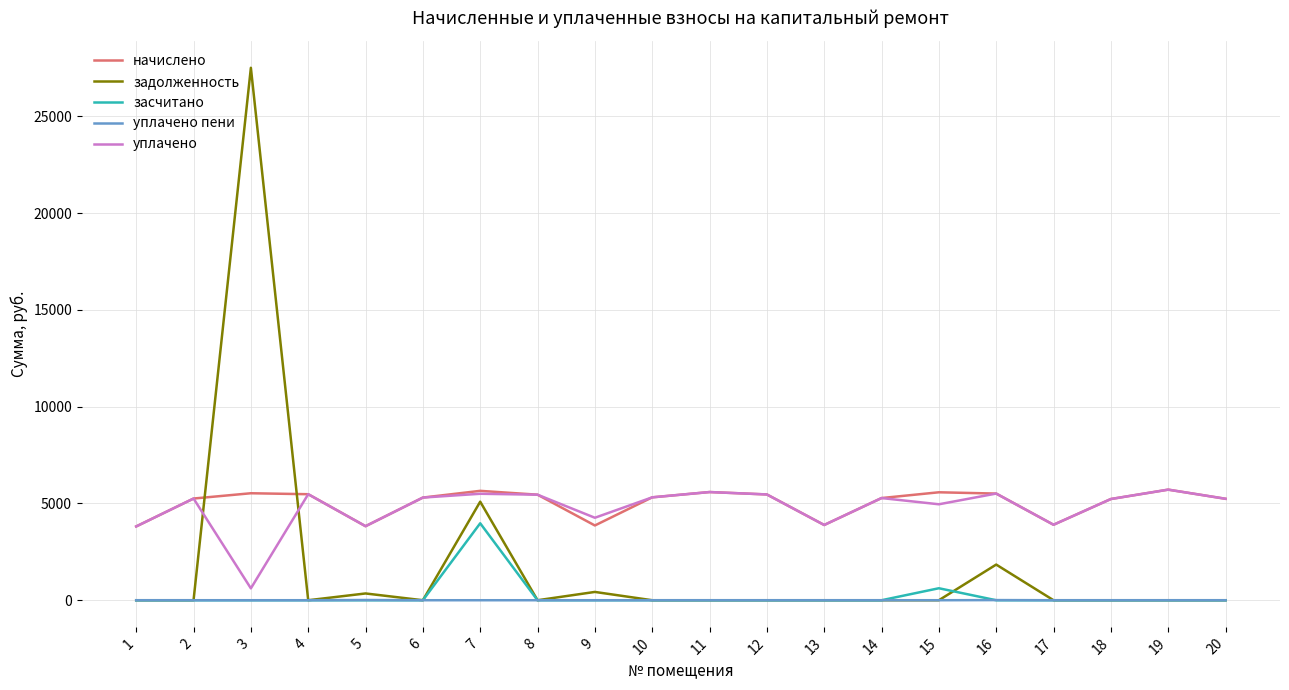

Which series has the widest spread of values?

задолженность